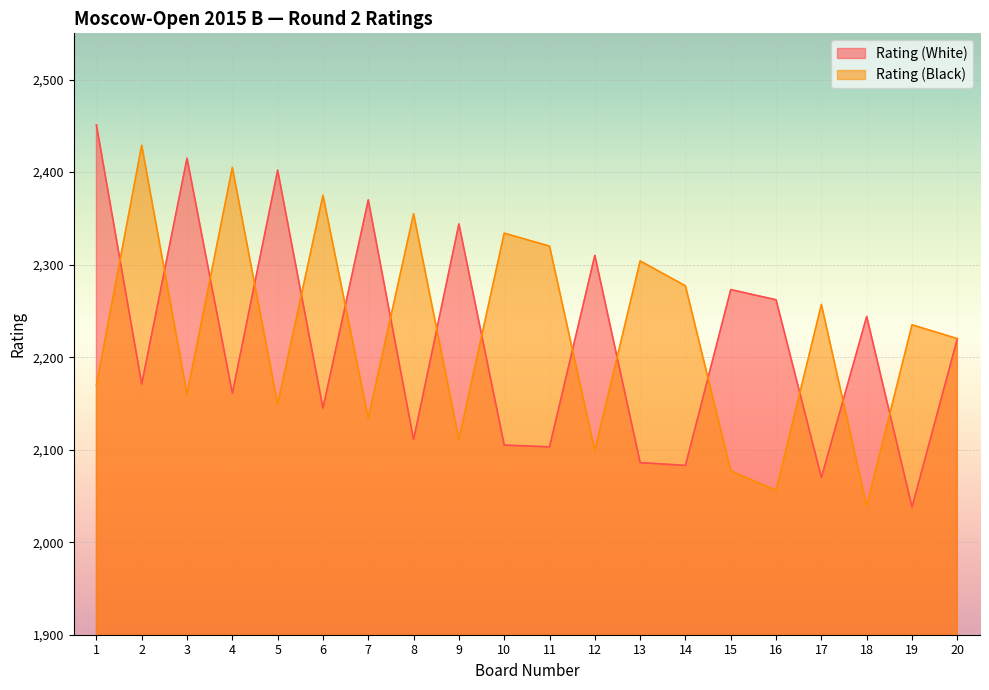

What is the value of the Rating (White) point at the 3rd from the left?

2415